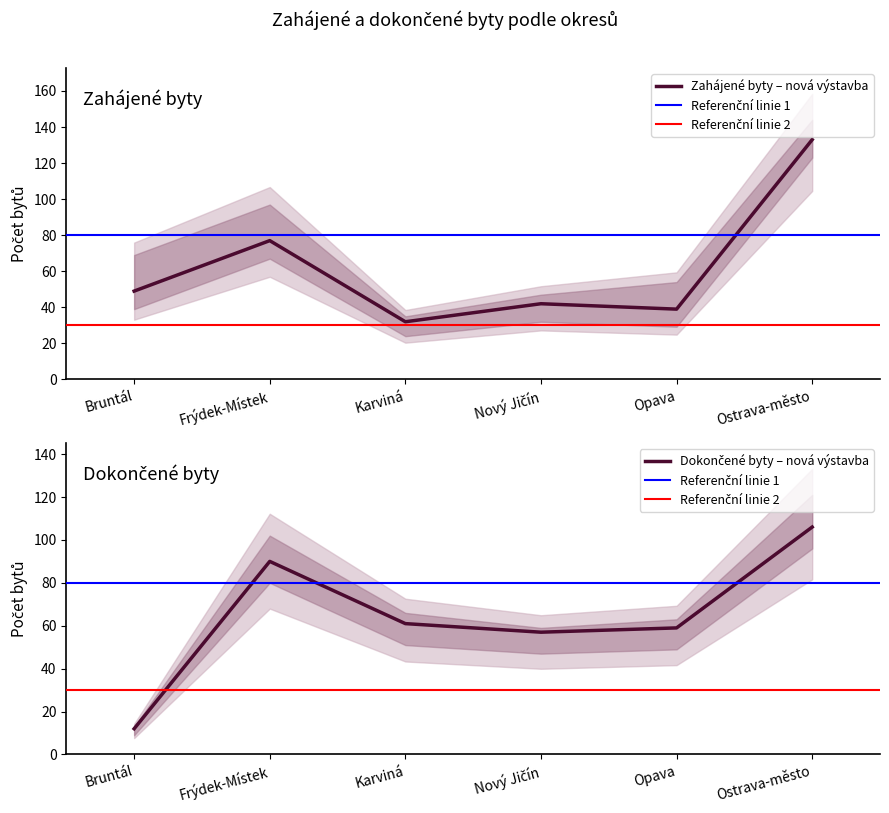

How many lines are shown in the chart?

2